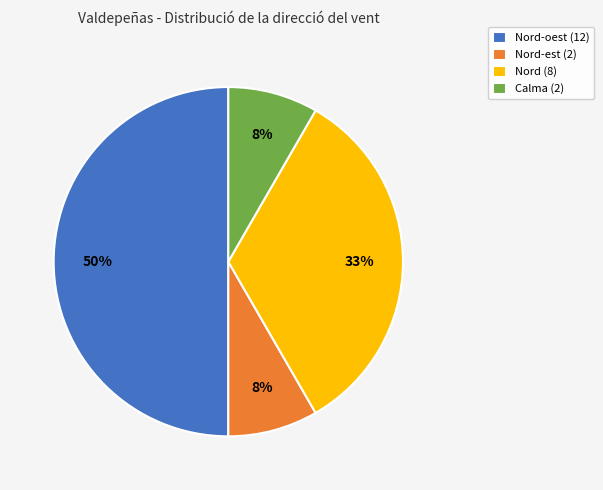

How many slices are in this pie chart?

4